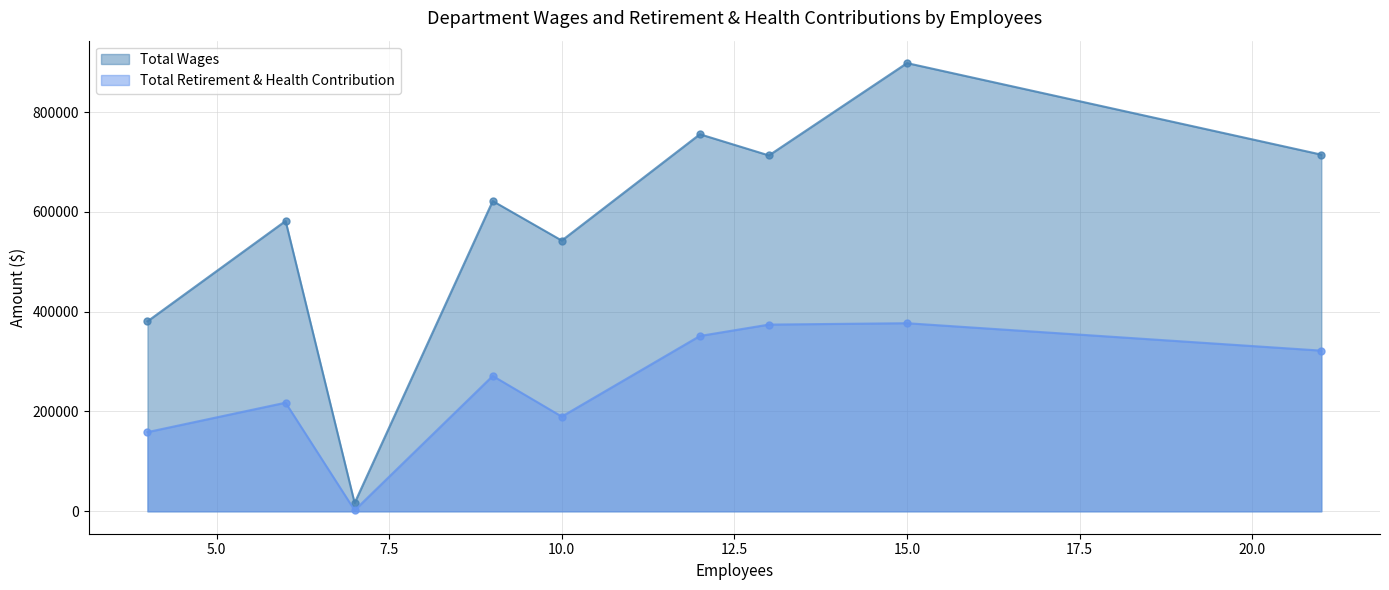

Rank the series by their average value, from highest to lowest.

Total Wages, Total Retirement & Health Contribution